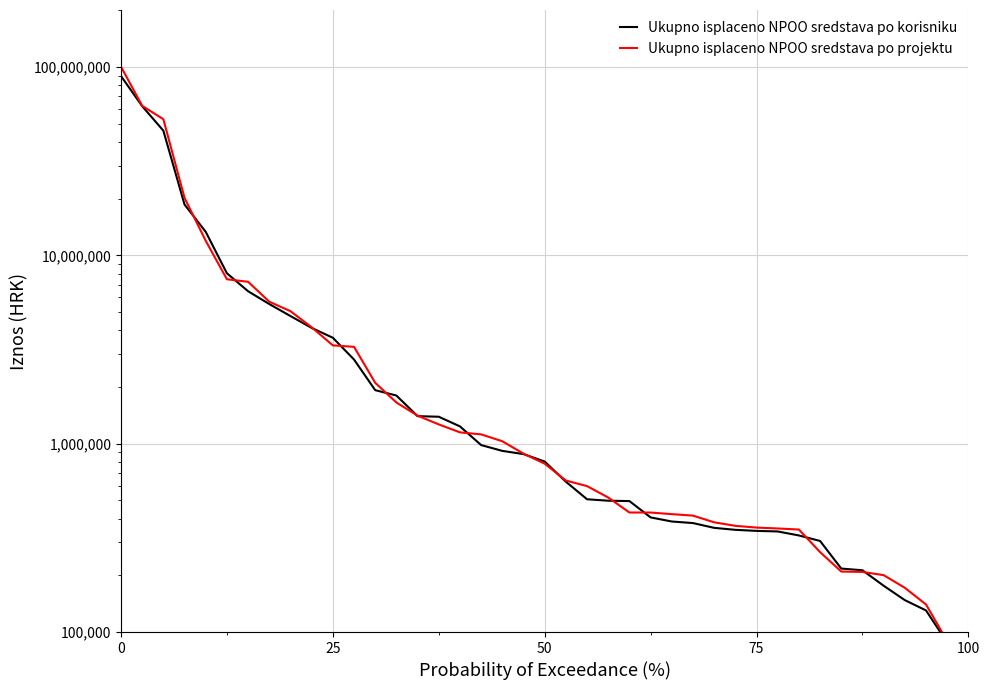

True or false: Ukupno isplaceno NPOO sredstava po korisniku and Ukupno isplaceno NPOO sredstava po projektu cross at least once.

True